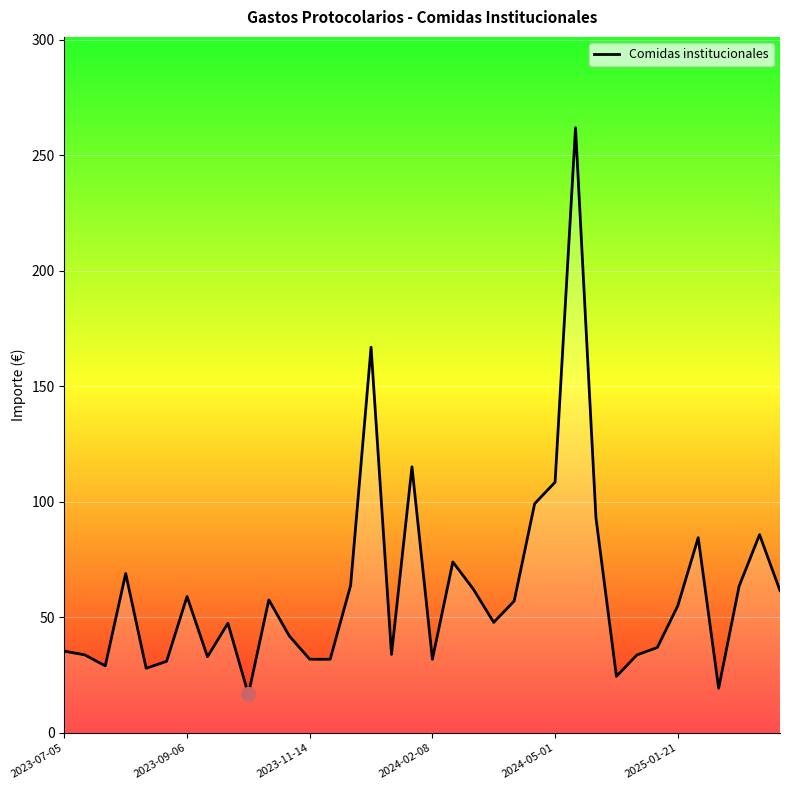

What is the greatest value displayed?

261.9